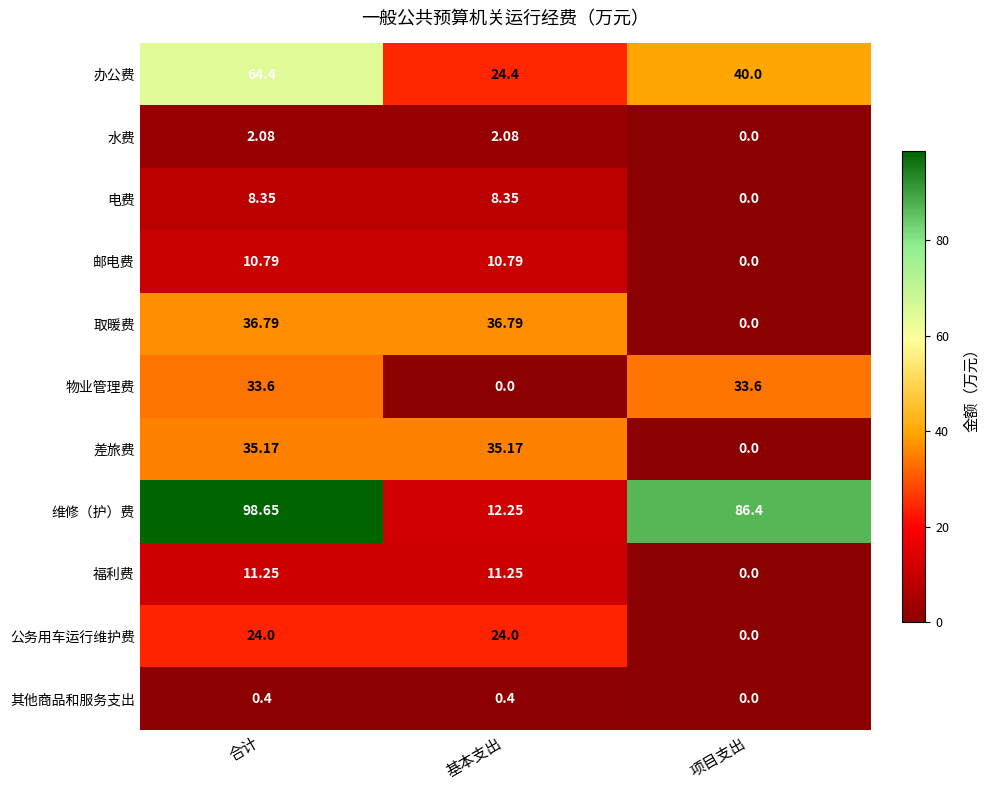

Which label corresponds to the largest value in the chart?

合计